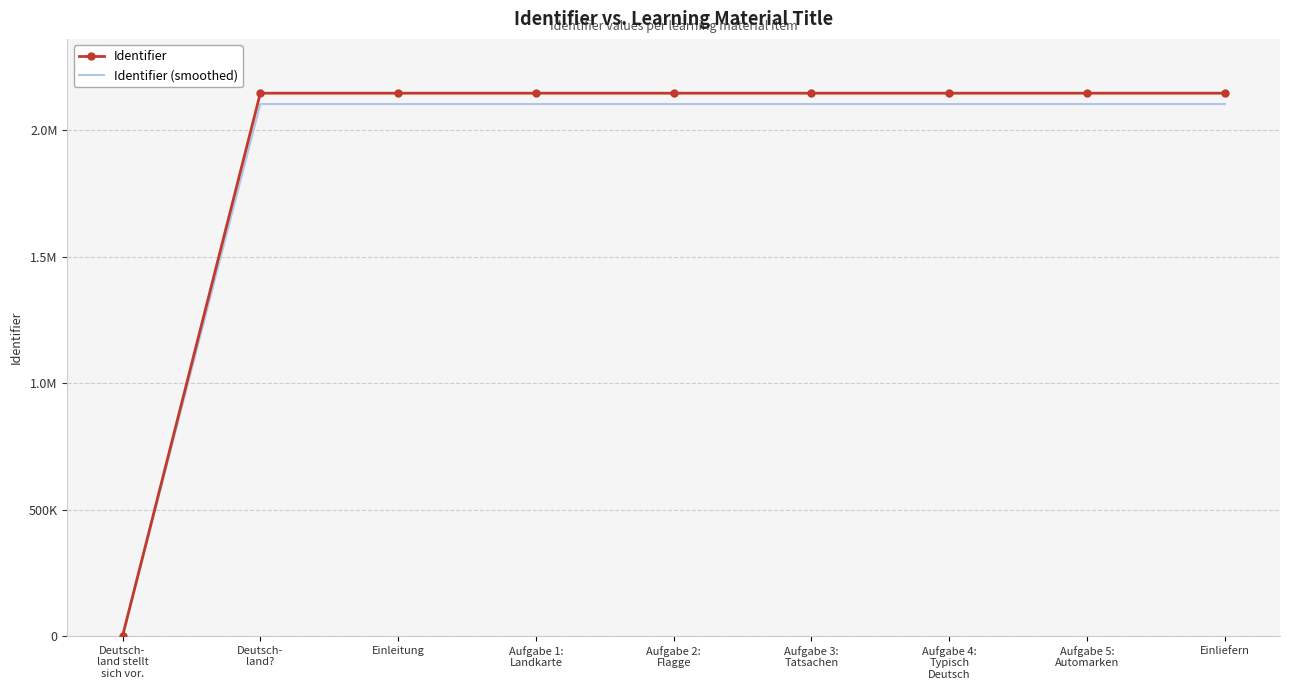

What are all the series names shown in the legend?

Identifier, Identifier (smoothed)